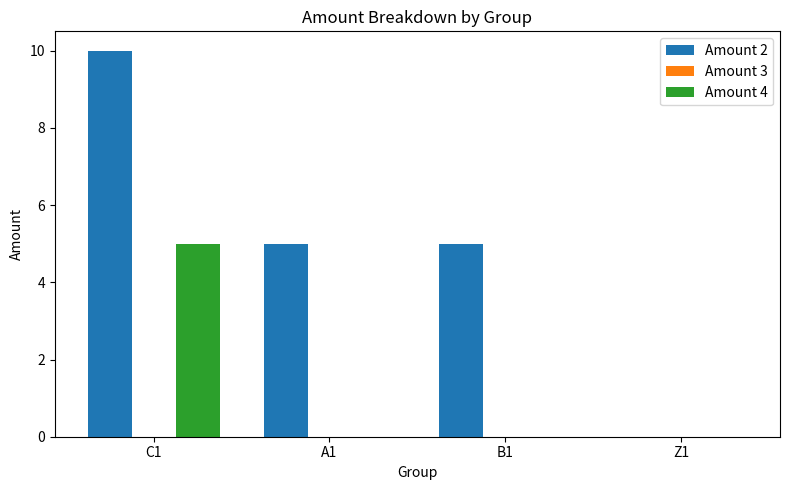

Are the bars horizontal?

No